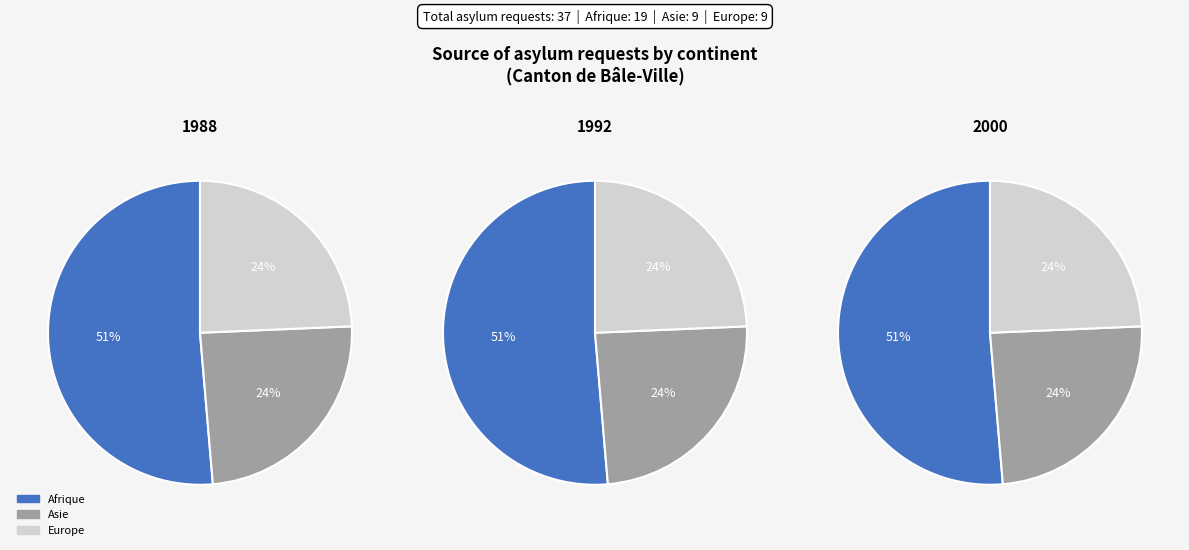

Does Afrique account for over 50% of the chart?

Yes